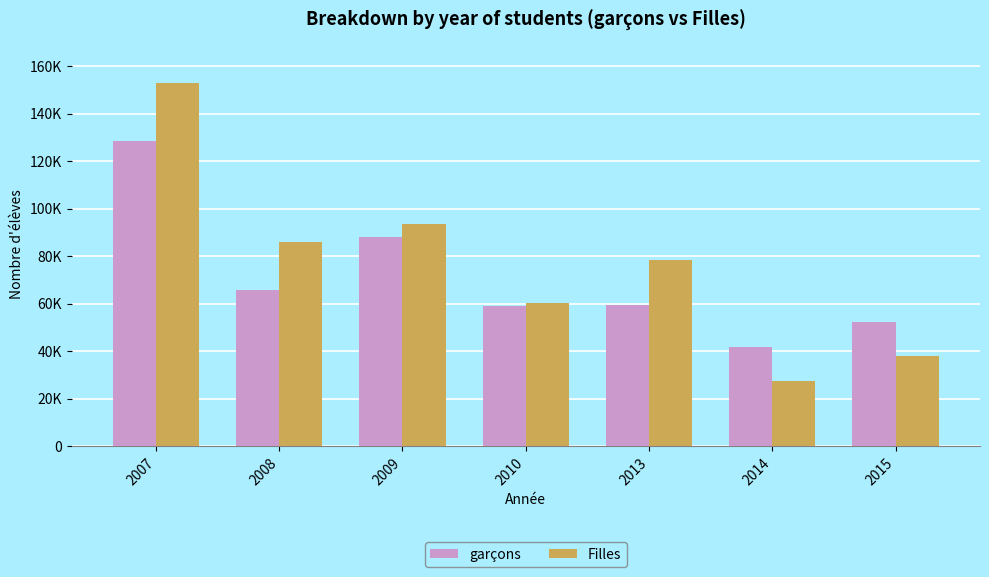

Is it true that garçons equals 59479 at 2013?

True